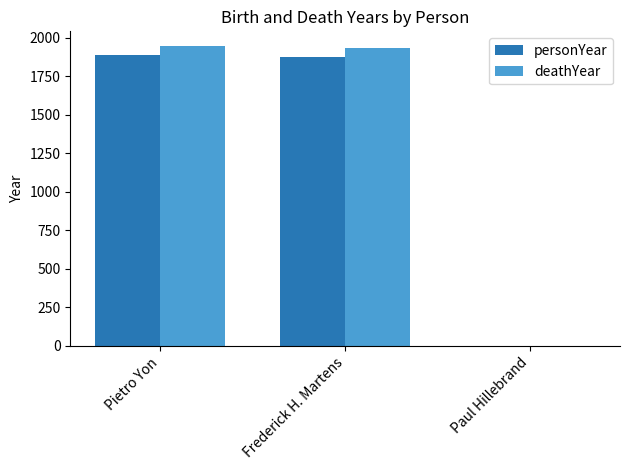

Where does the deathYear series first go above 1932?

Pietro Yon